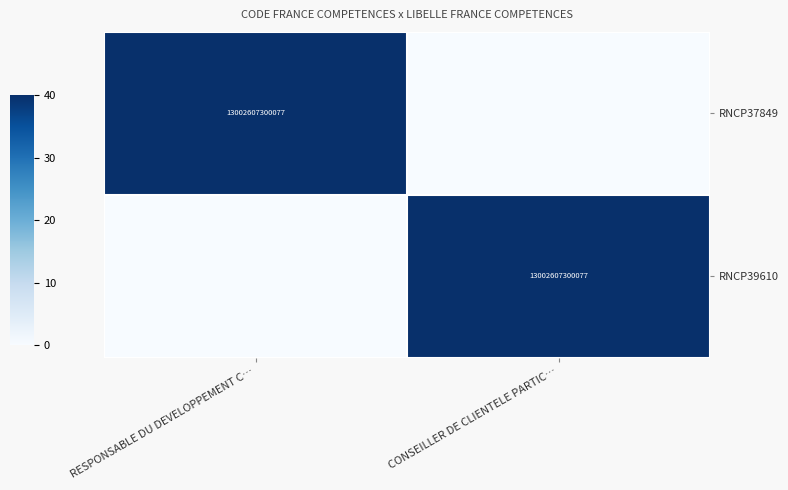

Is it true that RNCP37849 equals 13002607300077 at RESPONSABLE DU DEVELOPPEMENT C…?

True